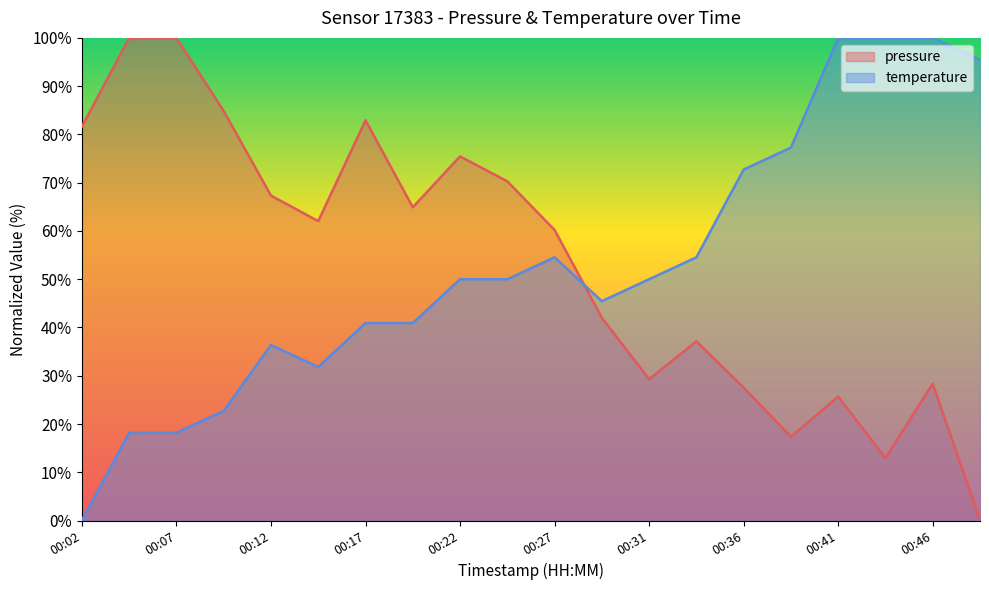

At 00:49, list the series in order from smallest to largest.

pressure, temperature